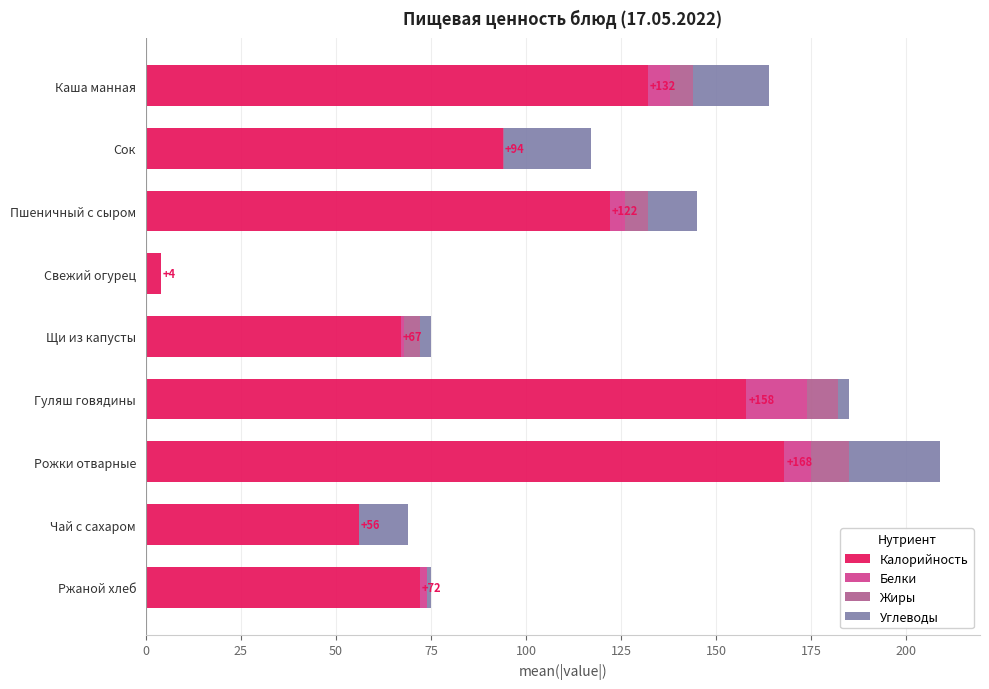

At which category is the sum across all series the highest?

Рожки отварные